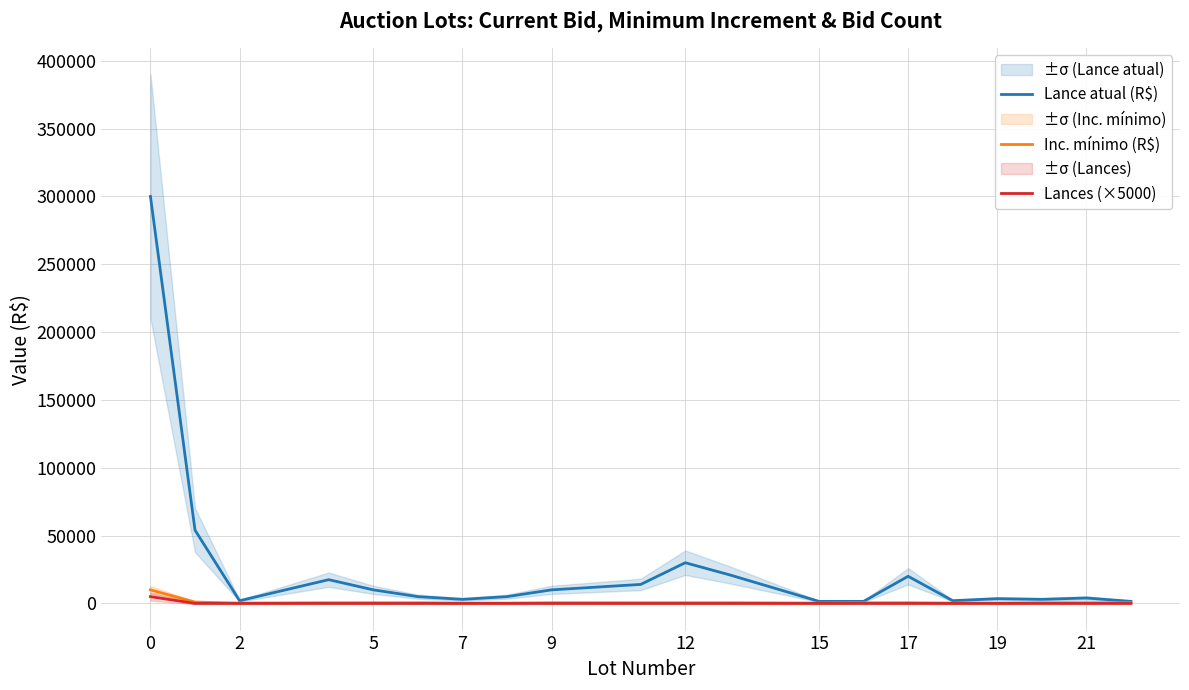

How many interior local peaks does the Lance atual (R$) series have?

5